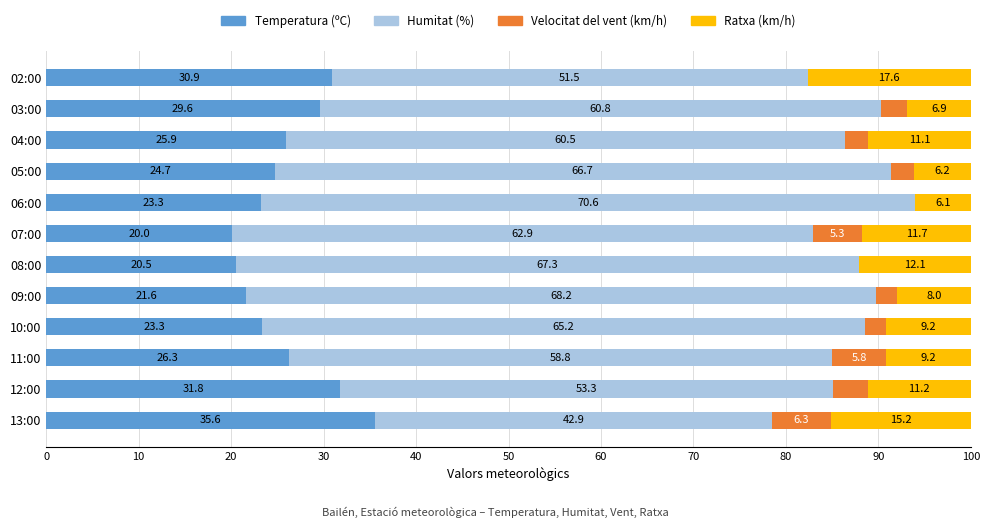

What are all the series names shown in the legend?

Temperatura (ºC), Humitat (%), Velocitat del vent (km/h), Ratxa (km/h)